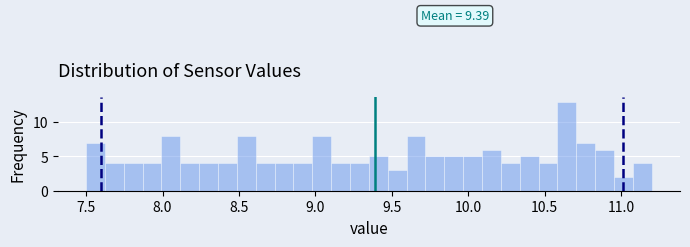

Around what value on the x-axis is the tallest bar? Give the approximate position of its centre, as read against the axis.

10.65